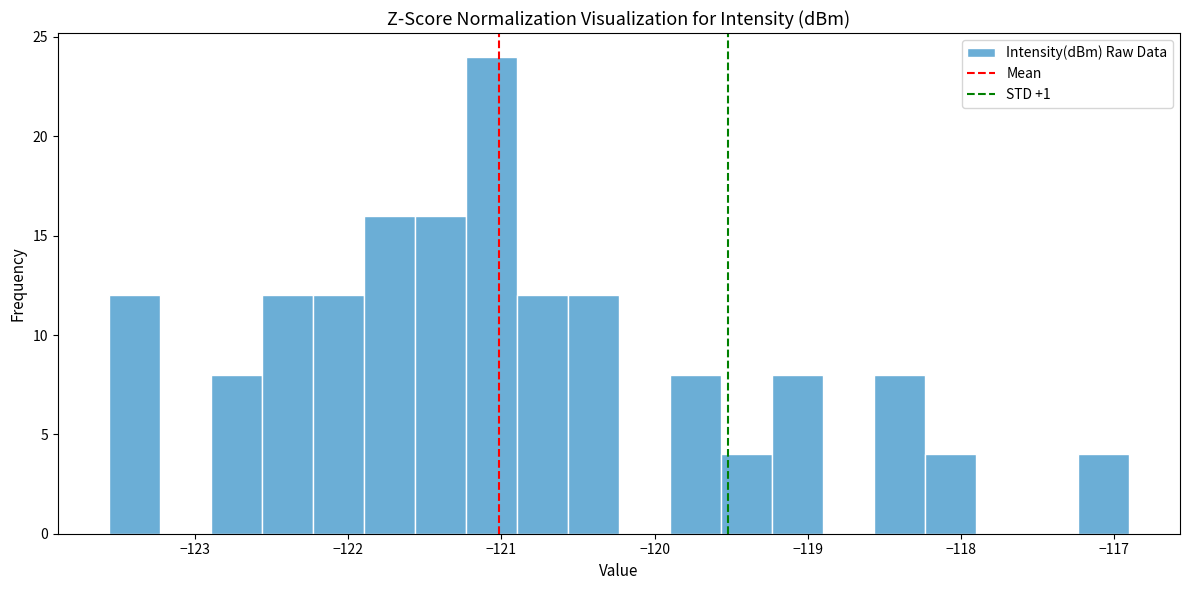

Around what value on the x-axis is the tallest bar? Give the approximate position of its centre, as read against the axis.

-121.1